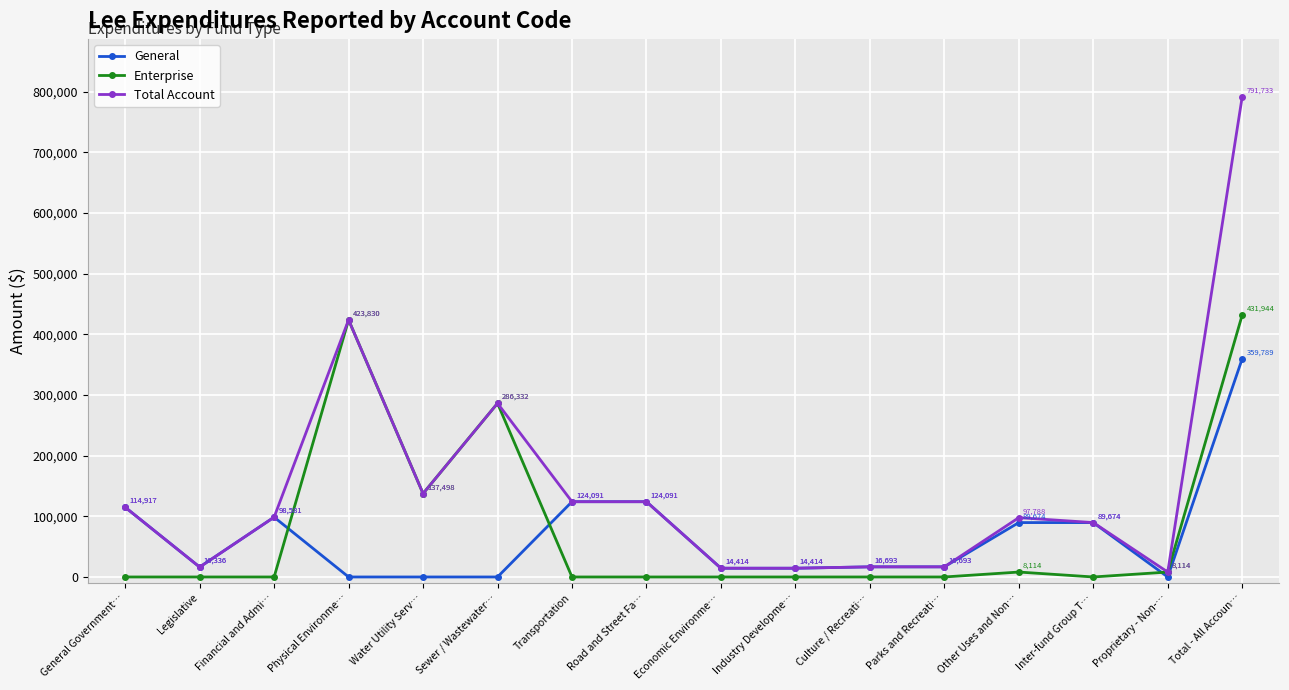

What is the sum of the Enterprise values at Physical Environme… and Inter-fund Group T…?

423830